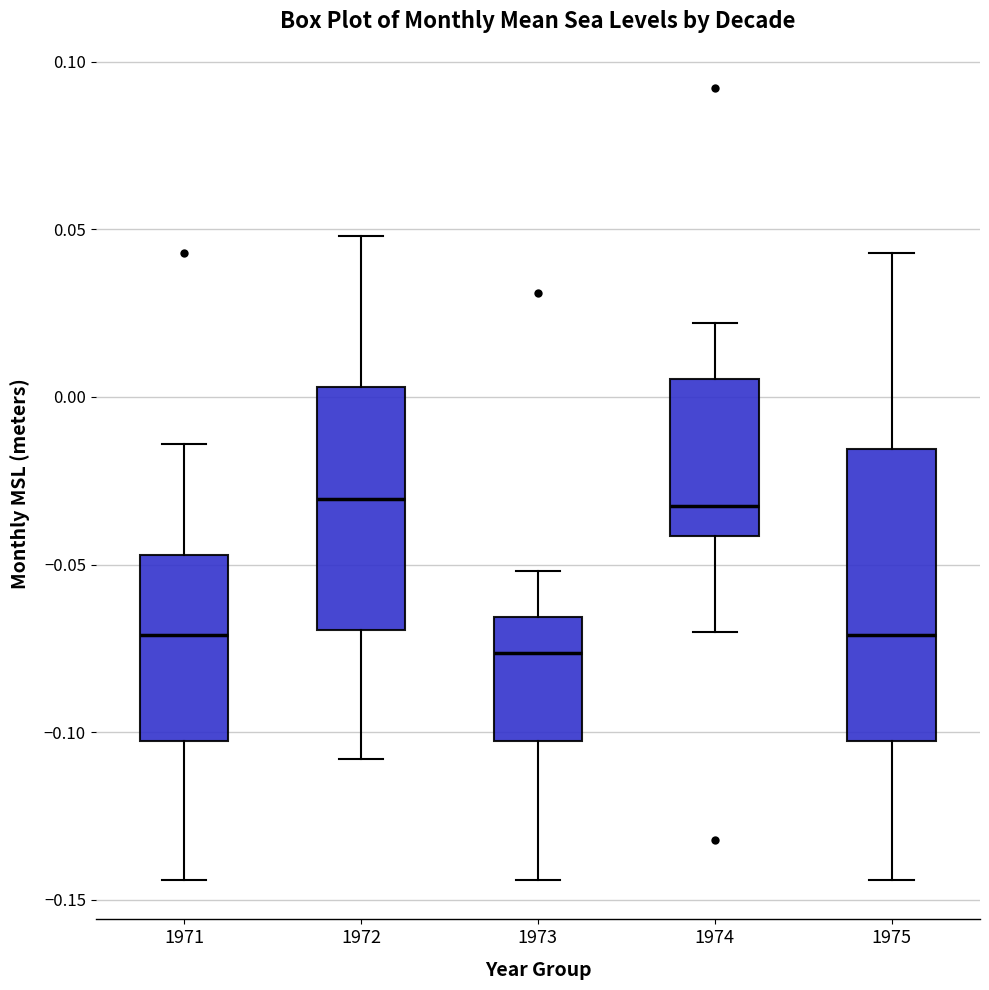

Reading left to right, transcribe this box plot: for each box, give where its median line is, the range the box spans, and where its two whiskers end, as read against the y-axis. The values are not printed on the chart, so give them approximately, as read against the axis.

1971: median -0.070, box -0.105 to -0.045, whiskers -0.145 to -0.015
1972: median -0.030, box -0.070 to 0.005, whiskers -0.110 to 0.050
1973: median -0.075, box -0.105 to -0.065, whiskers -0.145 to -0.050
1974: median -0.030, box -0.040 to 0.005, whiskers -0.070 to 0.020
1975: median -0.070, box -0.105 to -0.015, whiskers -0.145 to 0.045